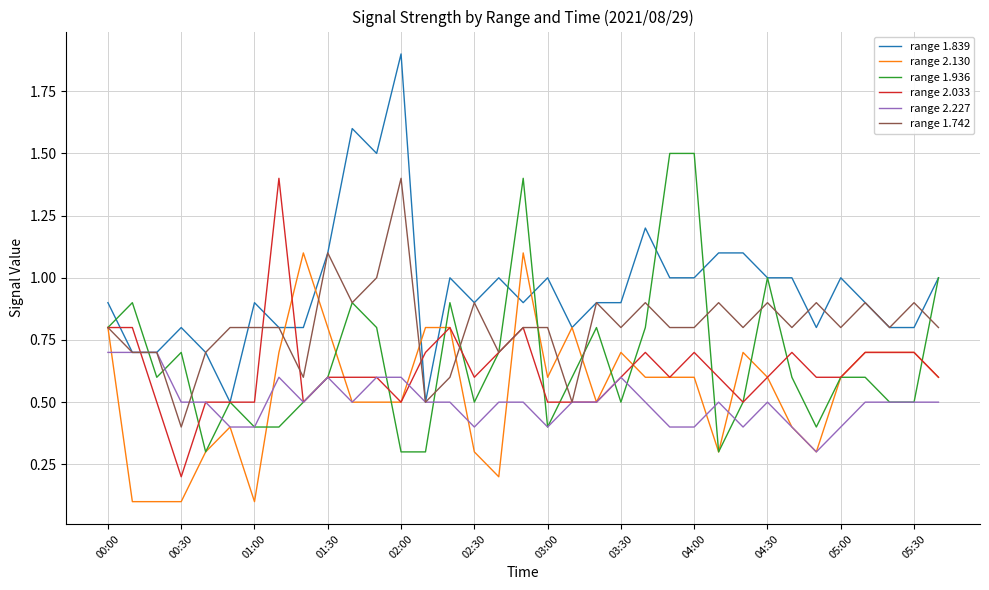

Which series has the largest total across all categories?

range 1.839